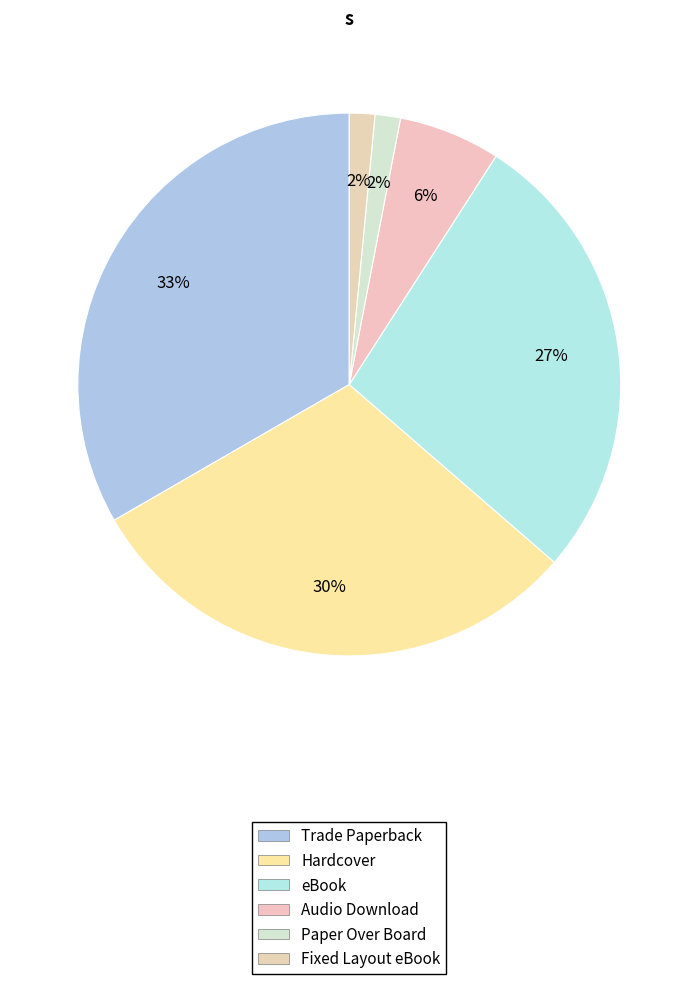

To the nearest percent, what portion does Fixed Layout eBook represent?

2%